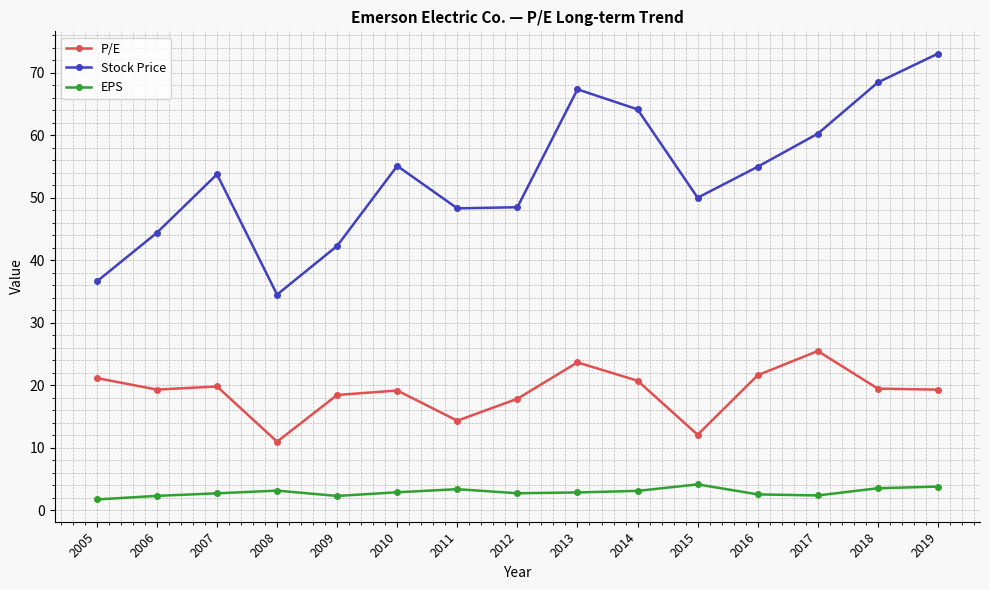

List the series in order of their peak value, lowest first.

EPS, P/E, Stock Price